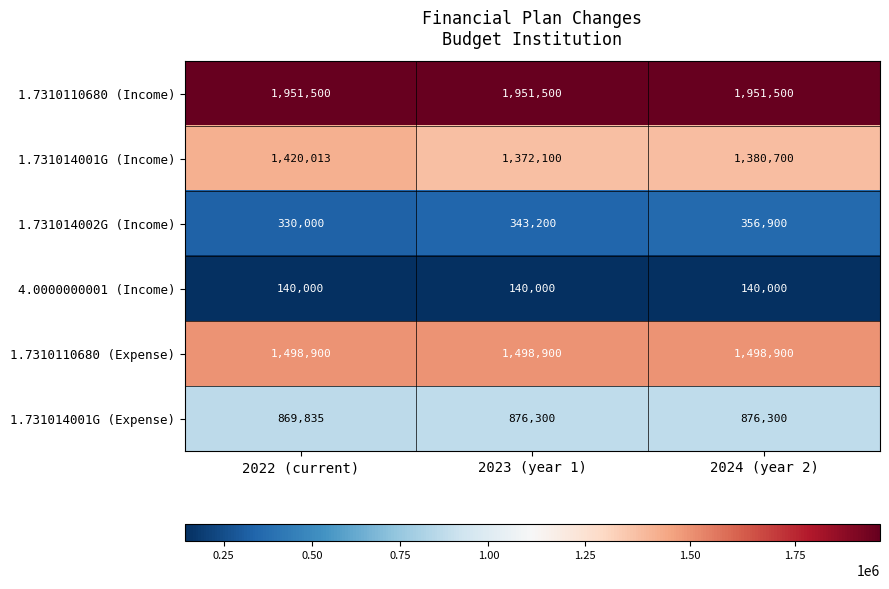

How many series are shown in this chart?

6